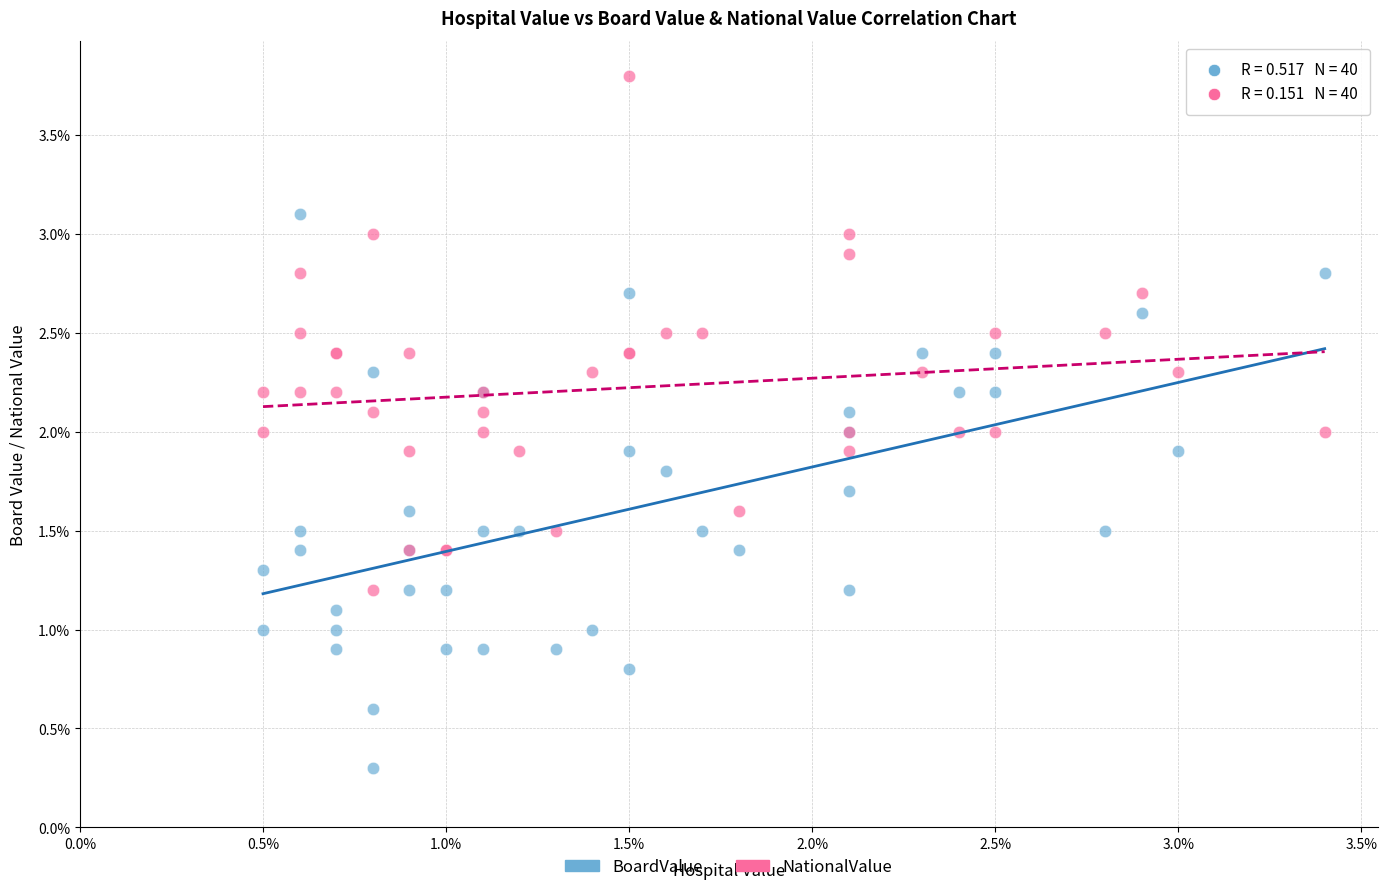

What are all the series names shown in the legend?

BoardValue, NationalValue